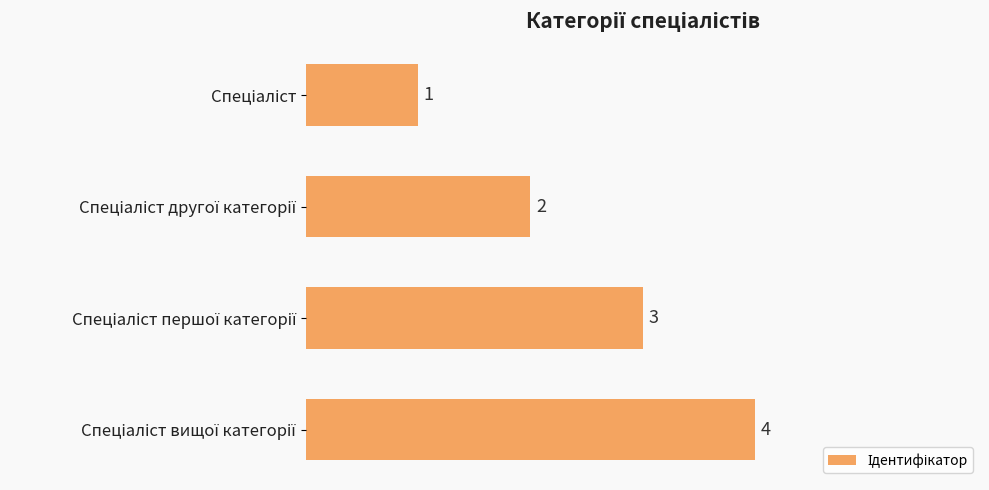

What is the value of the 4th bar from the top?

4